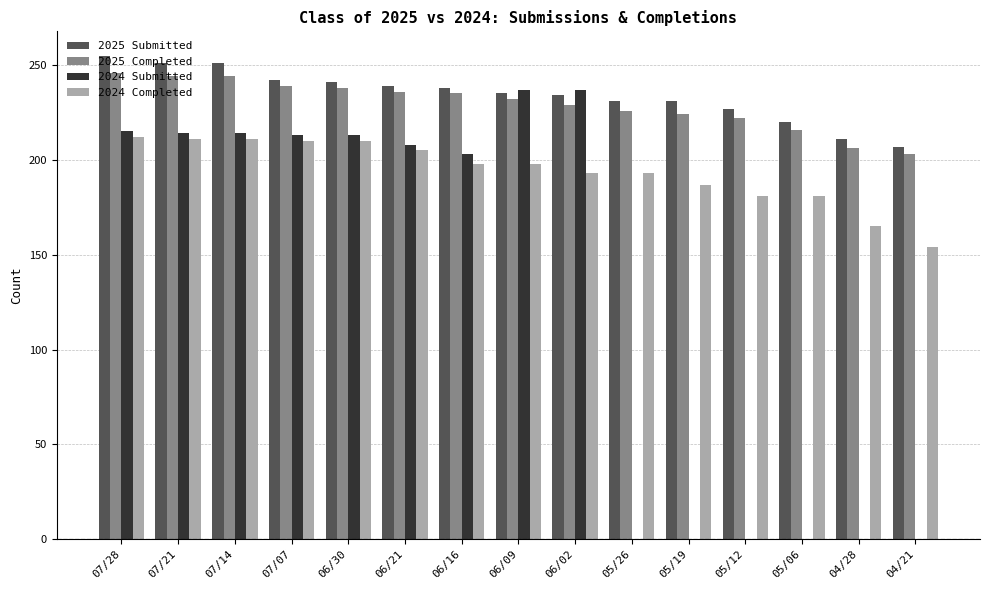

What is the difference between the 2024 Submitted values at 05/26 and 07/14?

214